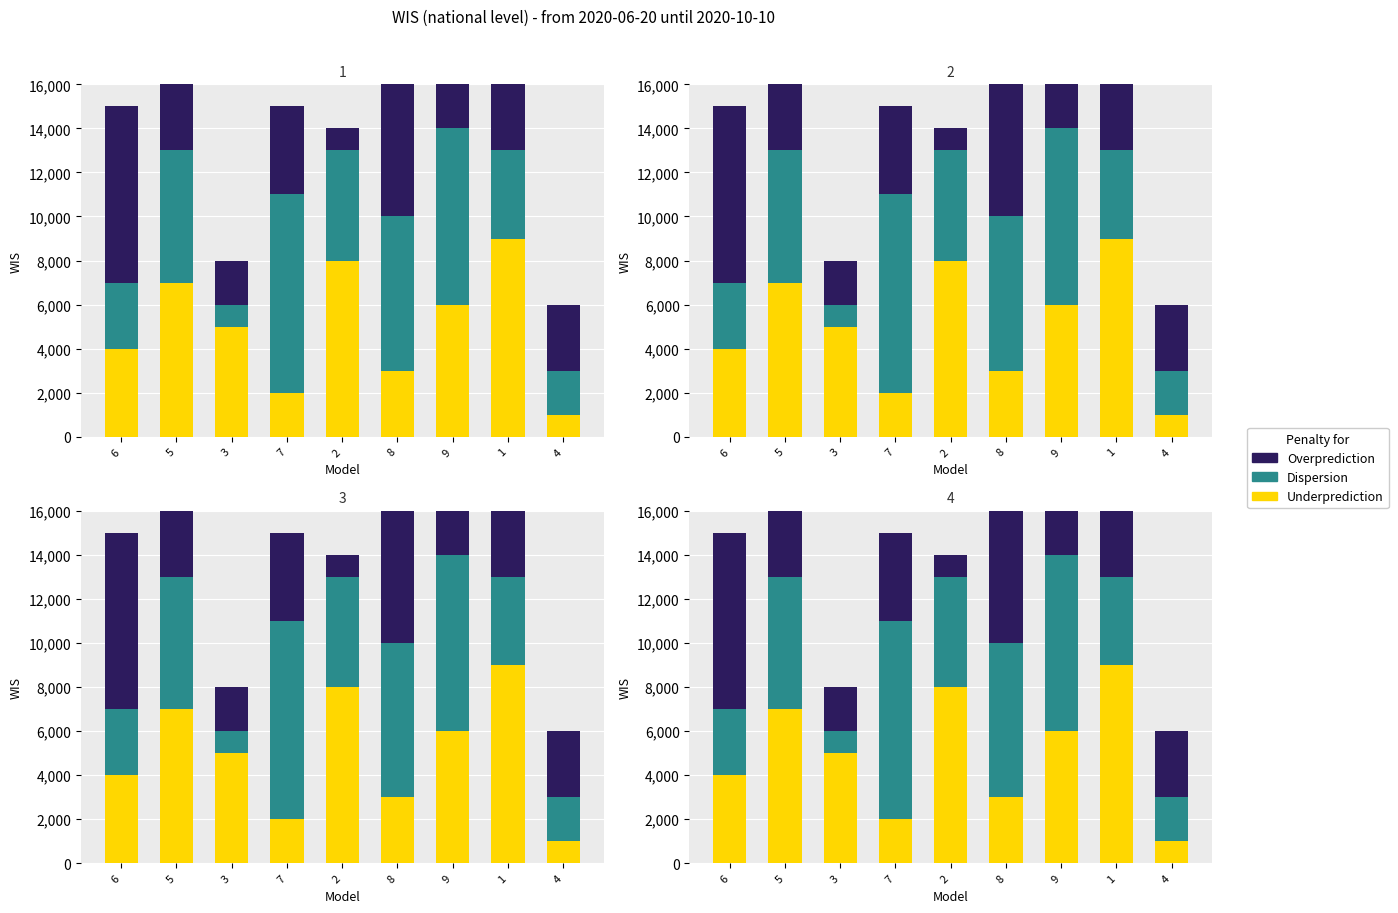

What is the minimum value shown in the chart?

1000